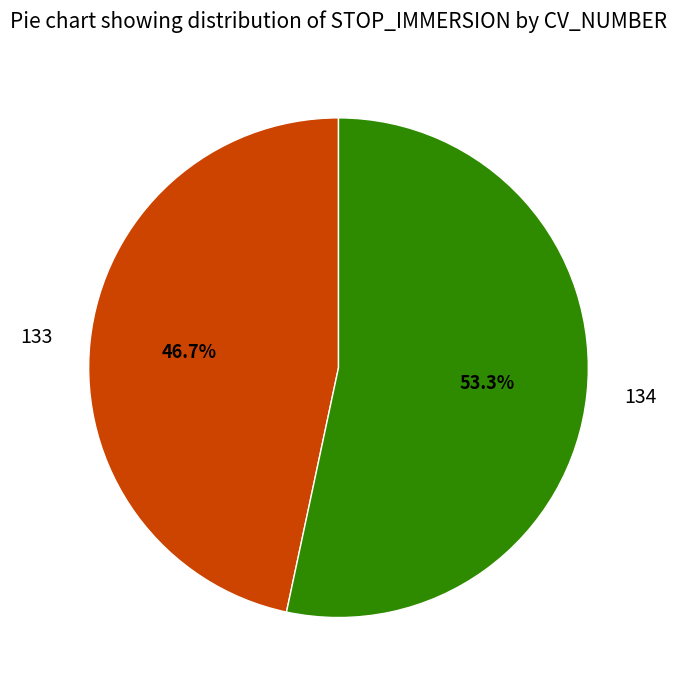

True or false: 133 accounts for 47% of the total.

True